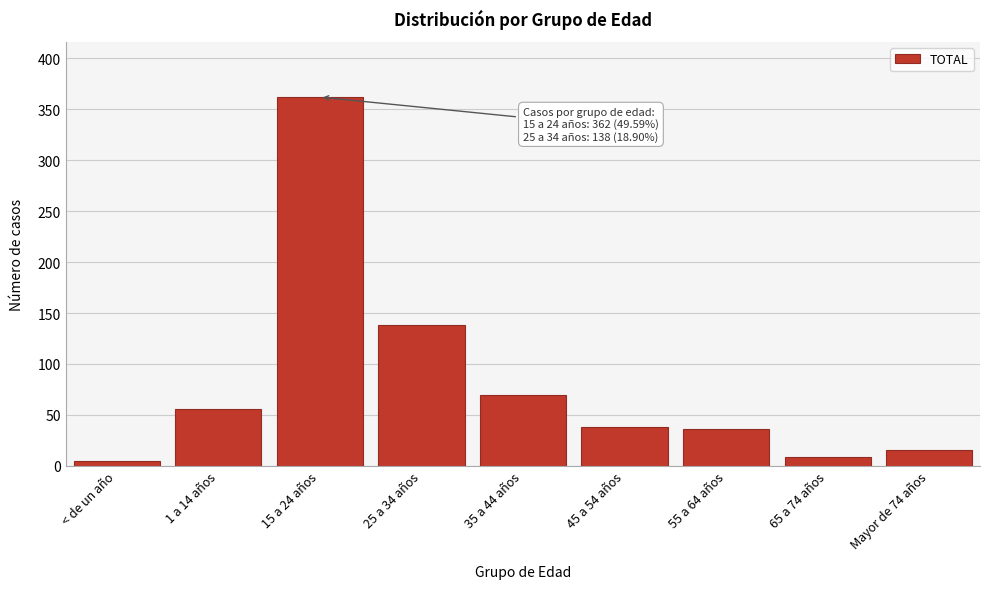

Reading left to right, transcribe all the data shown in this chart.

5	56	362	138	70	38	36	9	16